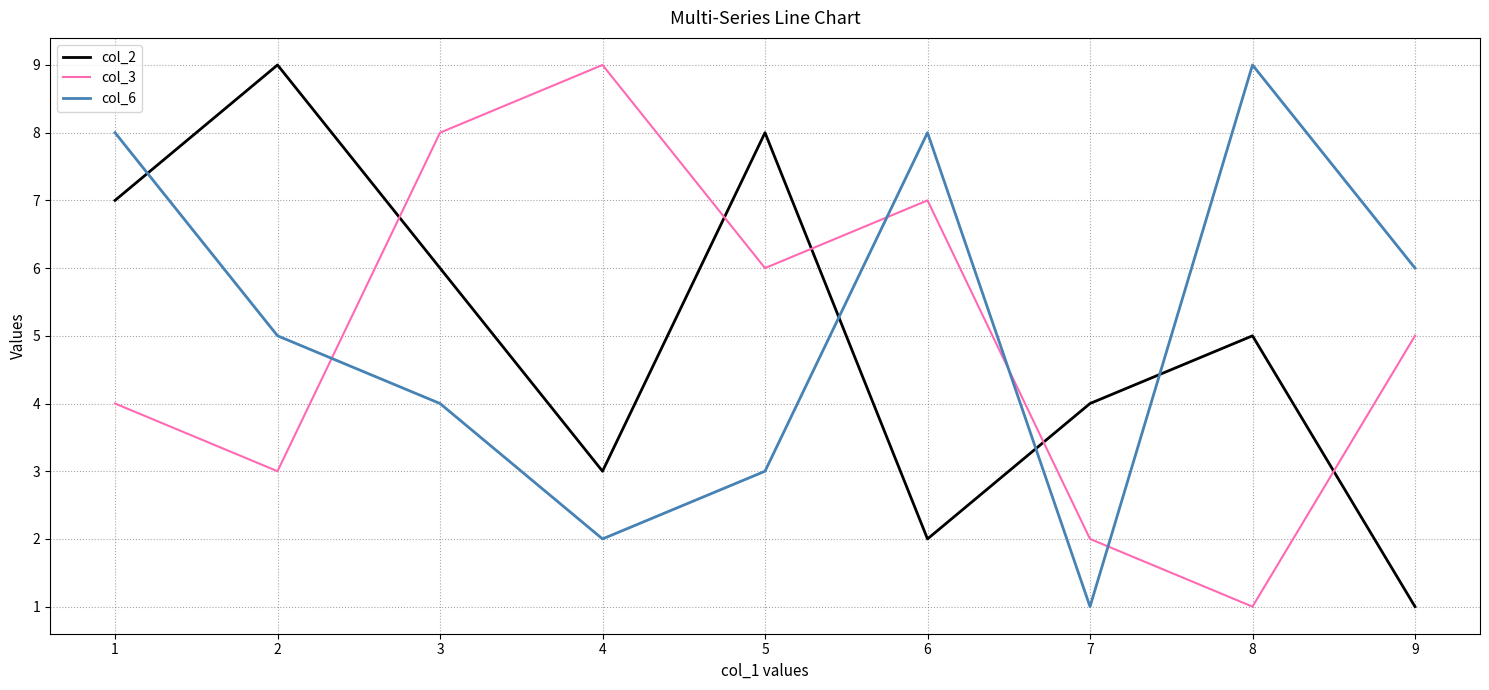

What is the greatest value displayed?

9